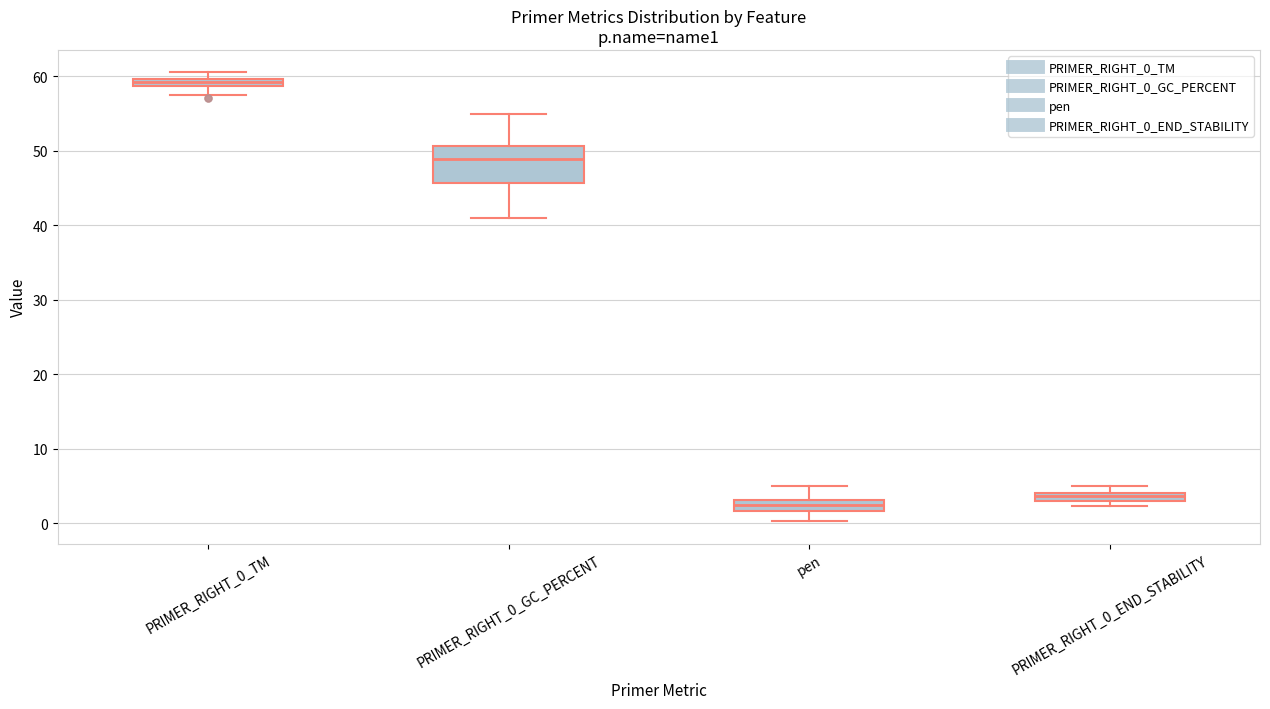

Which box's median line is the highest?

PRIMER_RIGHT_0_TM